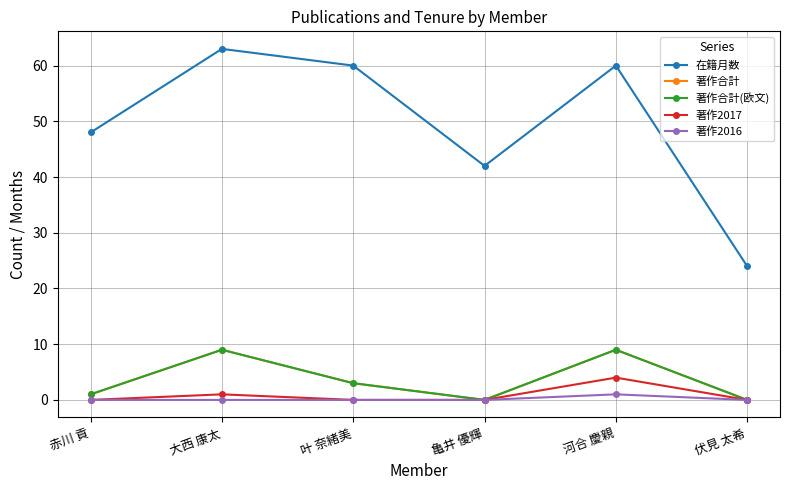

Is this an area chart (filled region under the line)?

No